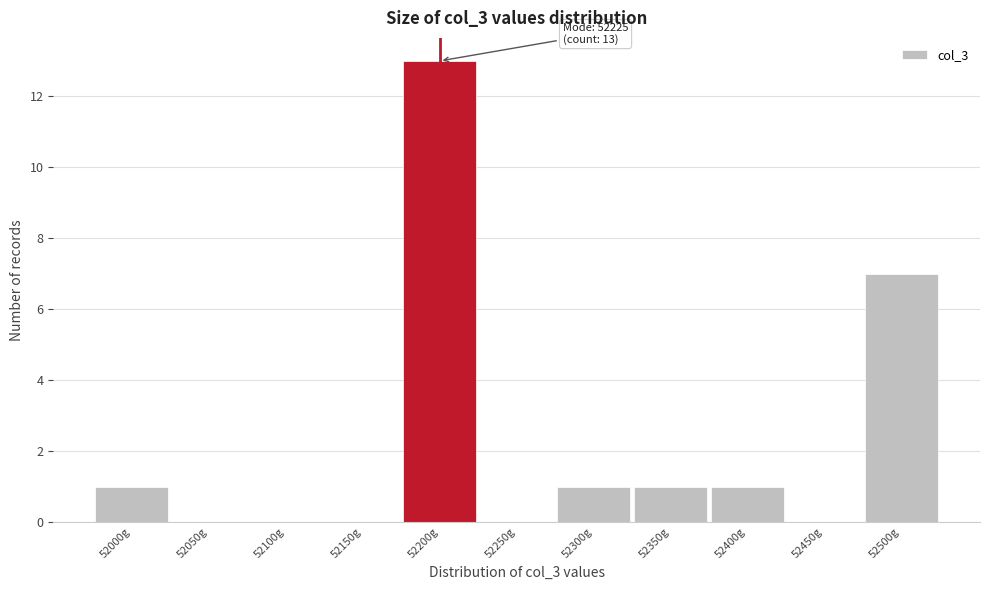

Reading left to right, extract all data points from this chart.

52000g=1	52050g=0	52100g=0	52150g=0	52200g=13	52250g=0	52300g=1	52350g=1	52400g=1	52450g=0	52500g=7